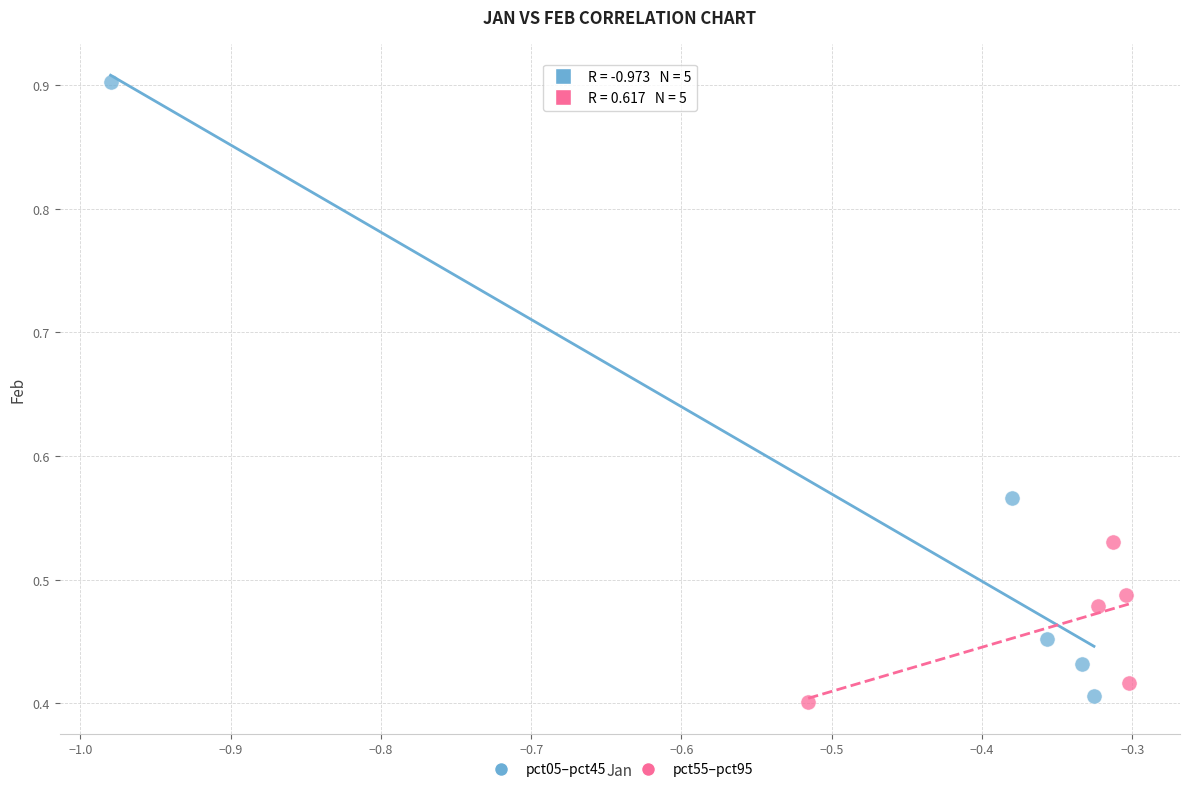

Which series has the largest Y range (max minus min)?

pct05–pct45